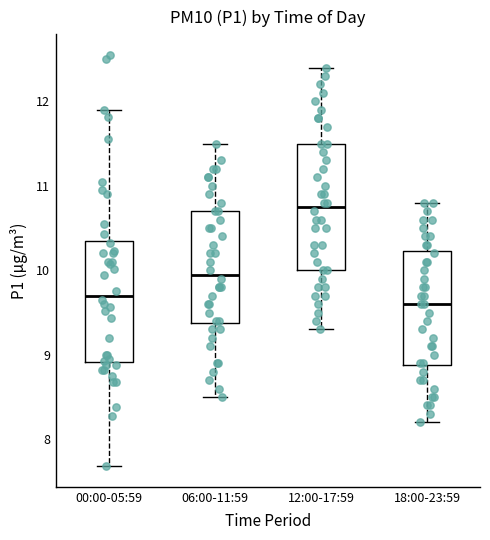

Where does the lower whisker of the box for 18:00-23:59 end on the y-axis? The values are not printed on the chart, so give them approximately, as read against the axis.

8.2